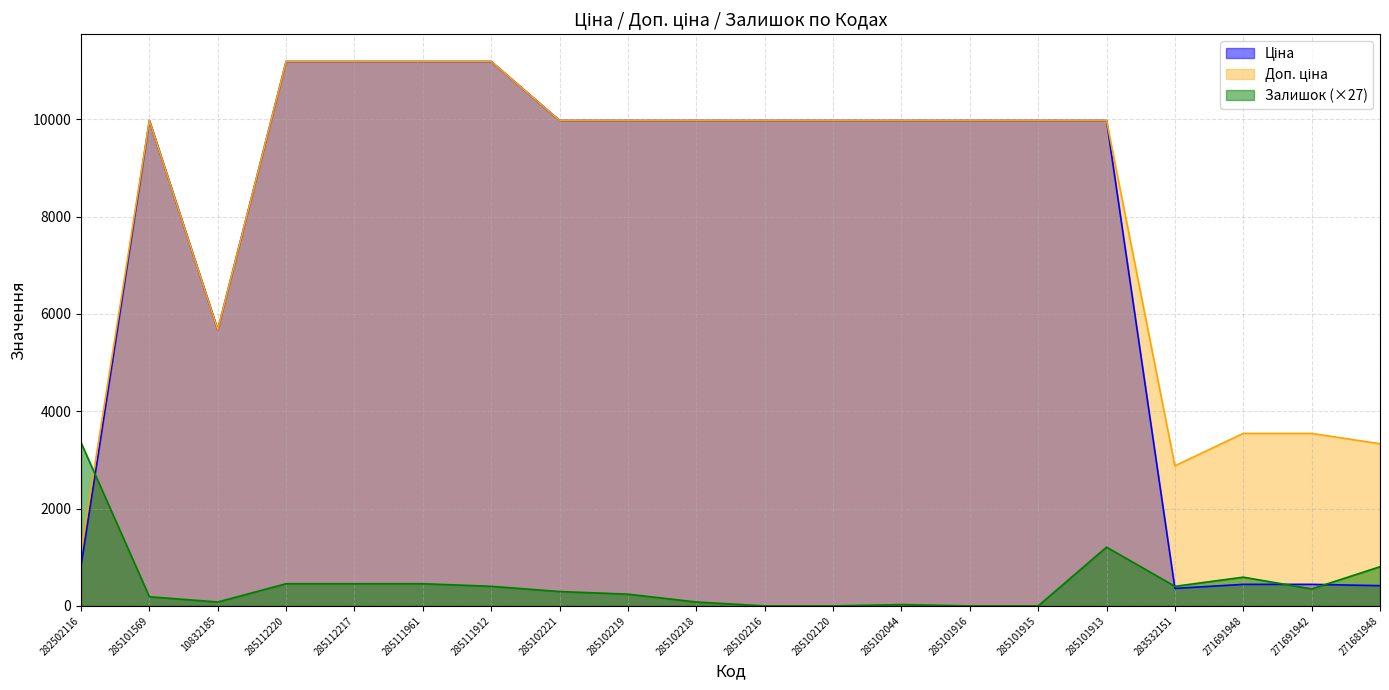

What is the difference between the maximum and second lowest values in the Доп. ціна series?

8309.4